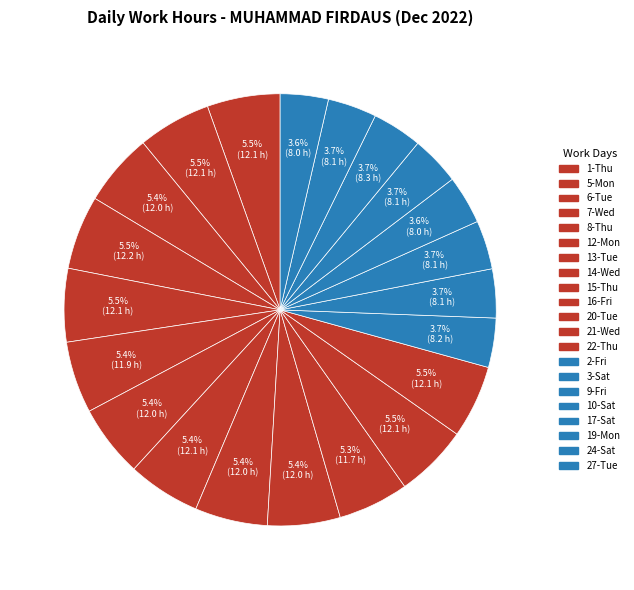

To the nearest percent, what is the average slice percentage?

5%